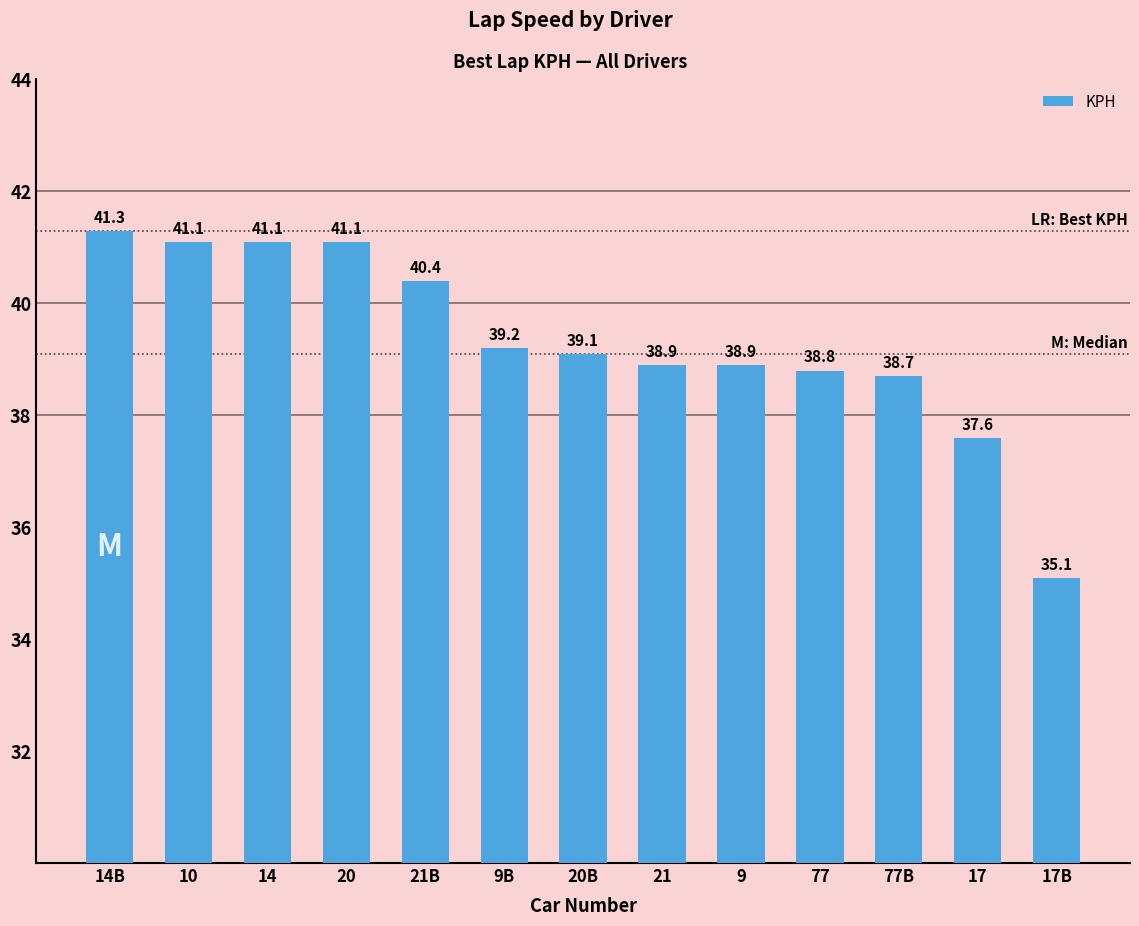

Reading left to right, list all the values displayed in this chart.

41.3	41.1	41.1	41.1	40.4	39.2	39.1	38.9	38.9	38.8	38.7	37.6	35.1